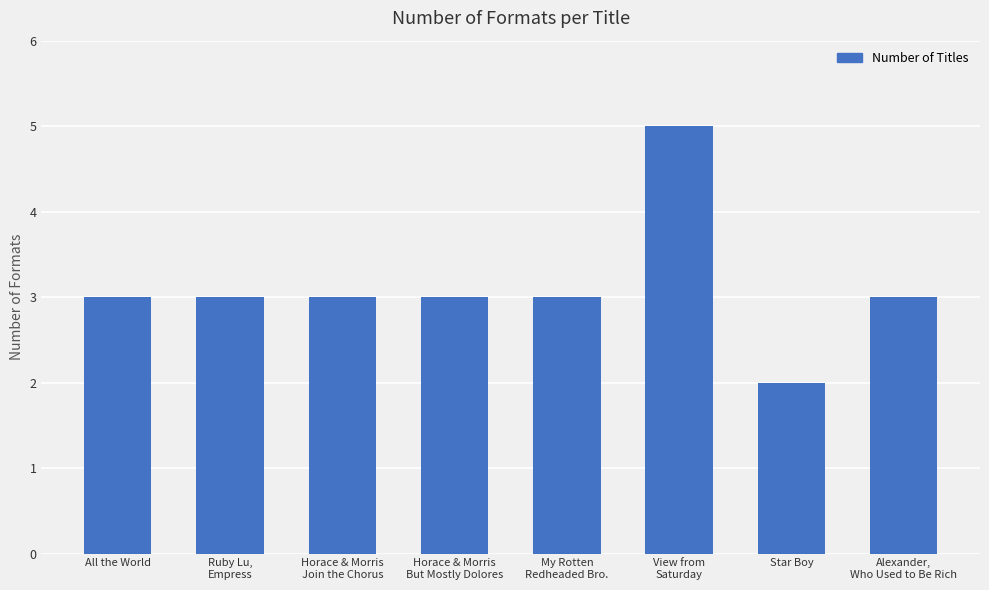

How many values are between 3 and 4?

6